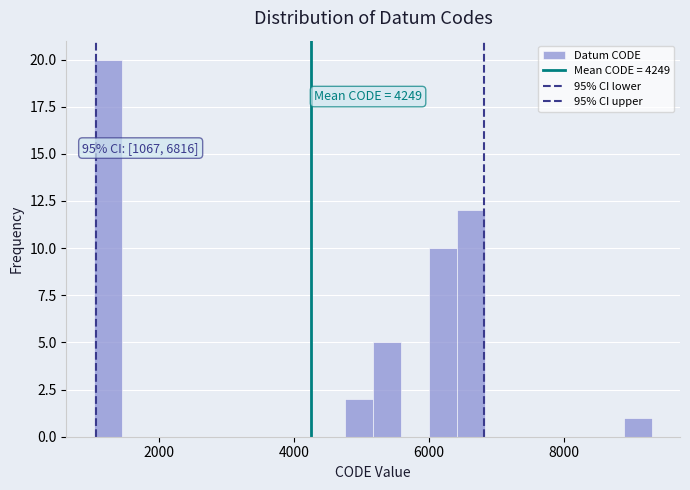

Around what value on the x-axis is the tallest bar? Give the approximate position of its centre, as read against the axis.

1200